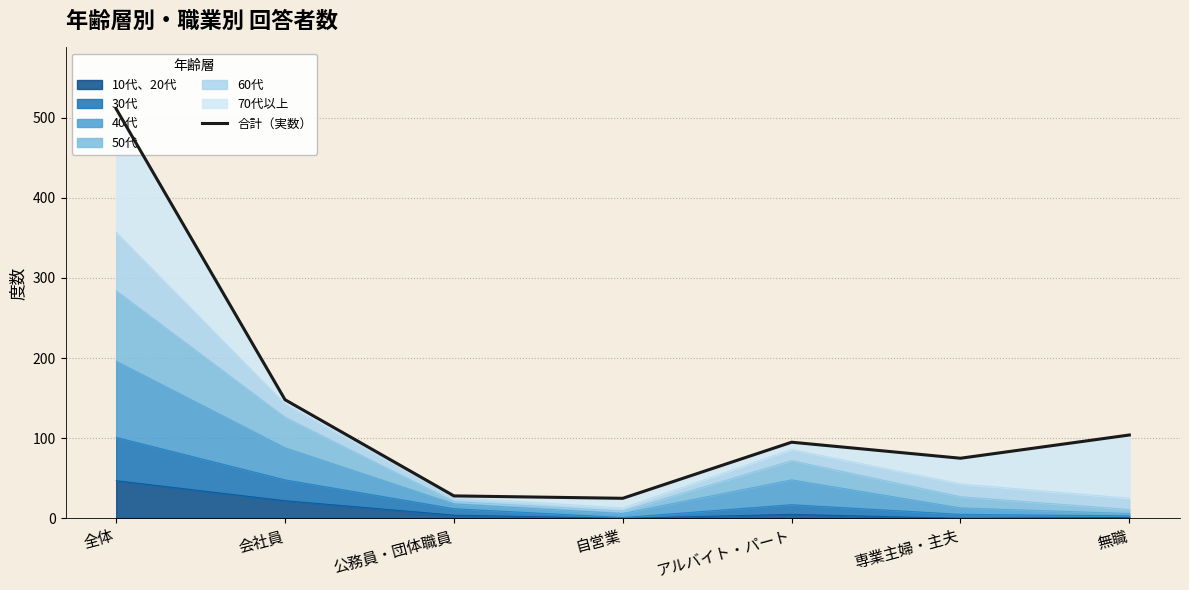

True or false: there are more than 1 points higher than both neighbors.

False